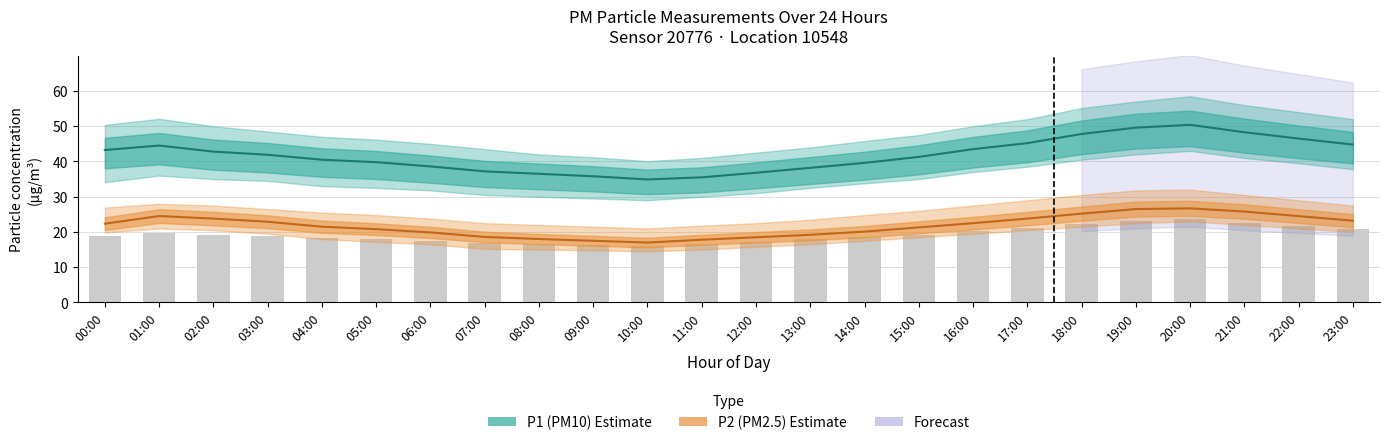

Which series has the widest spread of values?

P1